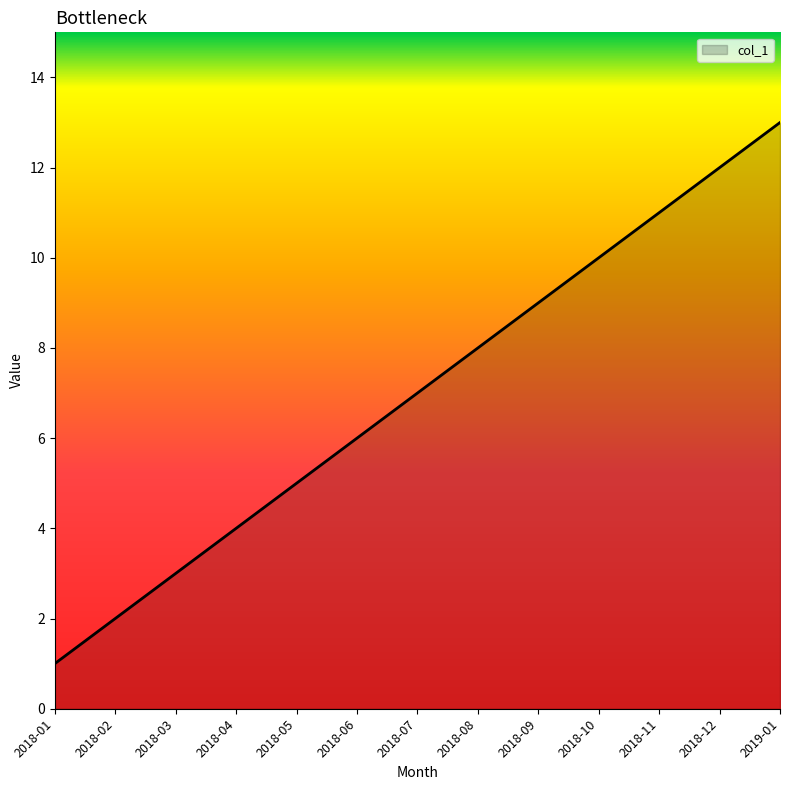

List the labels in order of value, largest first.

2019-01, 2018-12, 2018-11, 2018-10, 2018-09, 2018-08, 2018-07, 2018-06, 2018-05, 2018-04, 2018-03, 2018-02, 2018-01